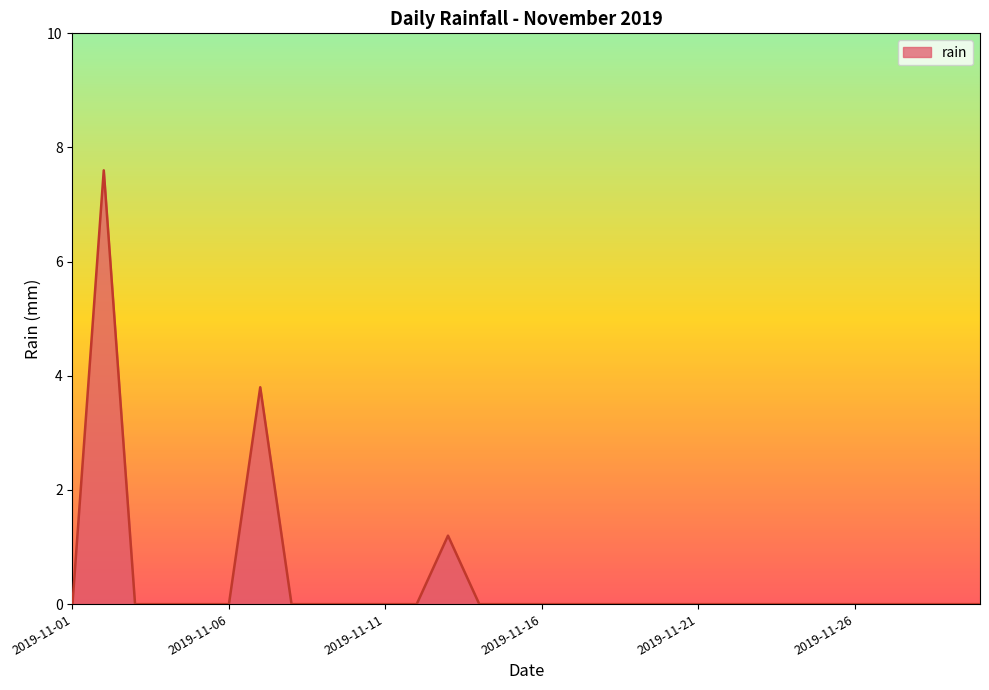

What is the greatest value displayed?

7.6